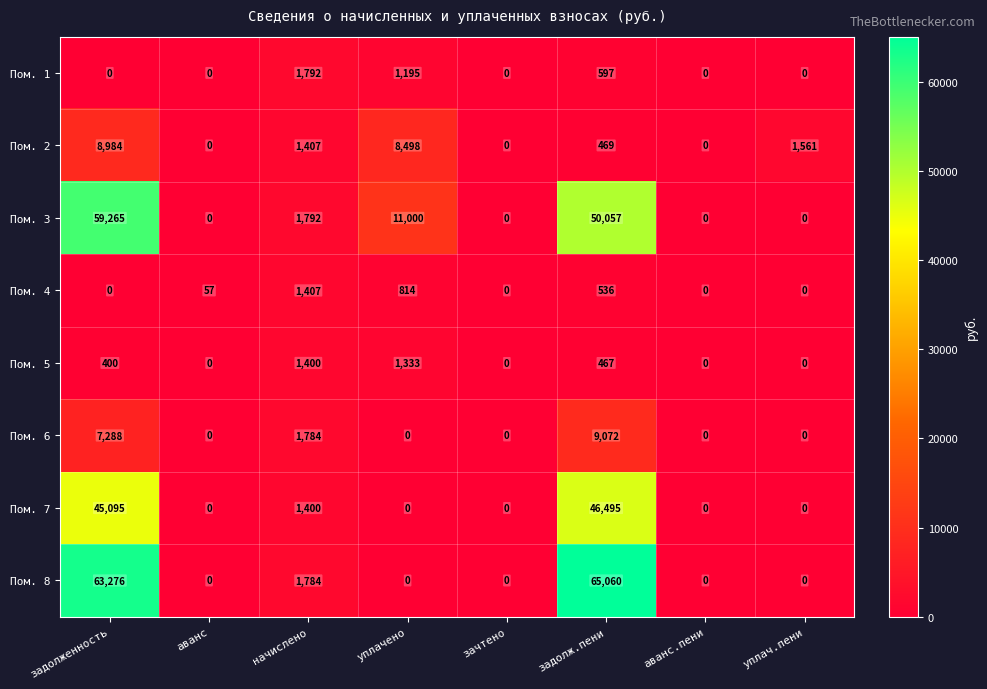

True or false: Пом. 7 has a value of 62327 at задолж.пени.

False